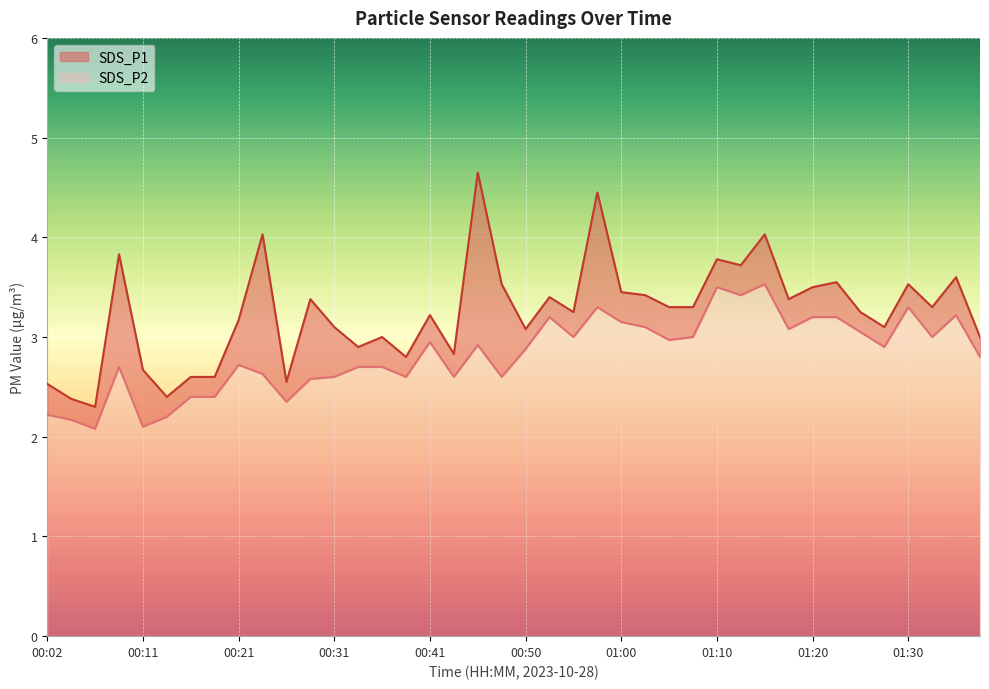

Rank the series by their maximum value, from highest to lowest.

SDS_P1, SDS_P2